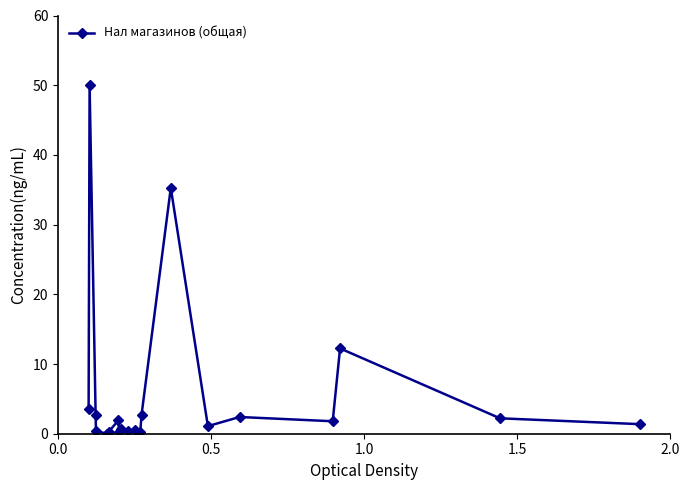

What is the value of the 1st point from the left?

3.6